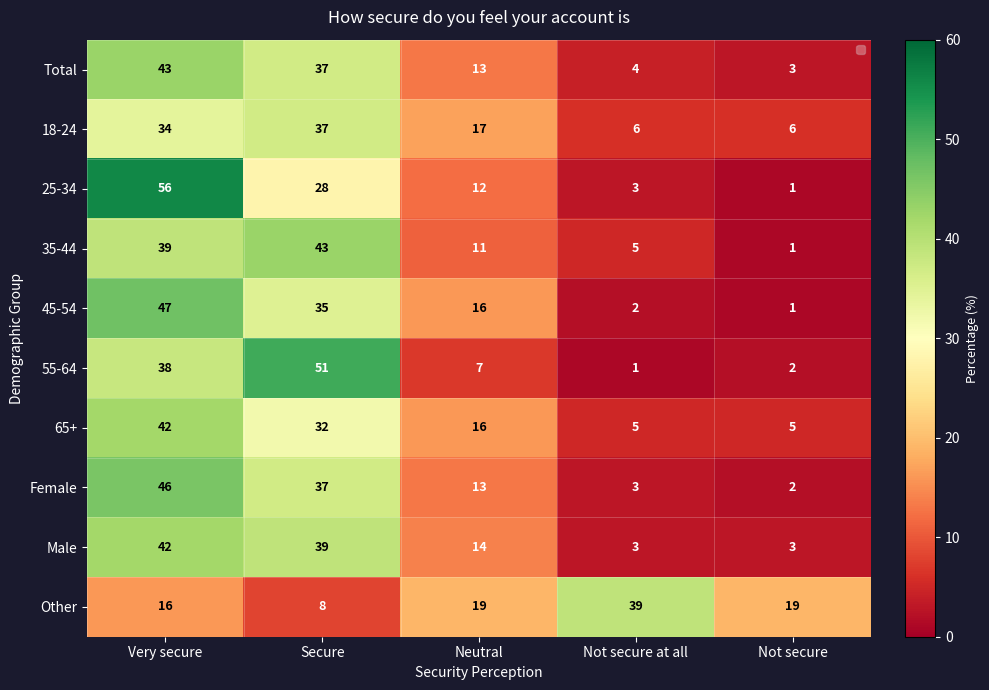

Is it true that 18-24 equals 34 at Very secure?

True